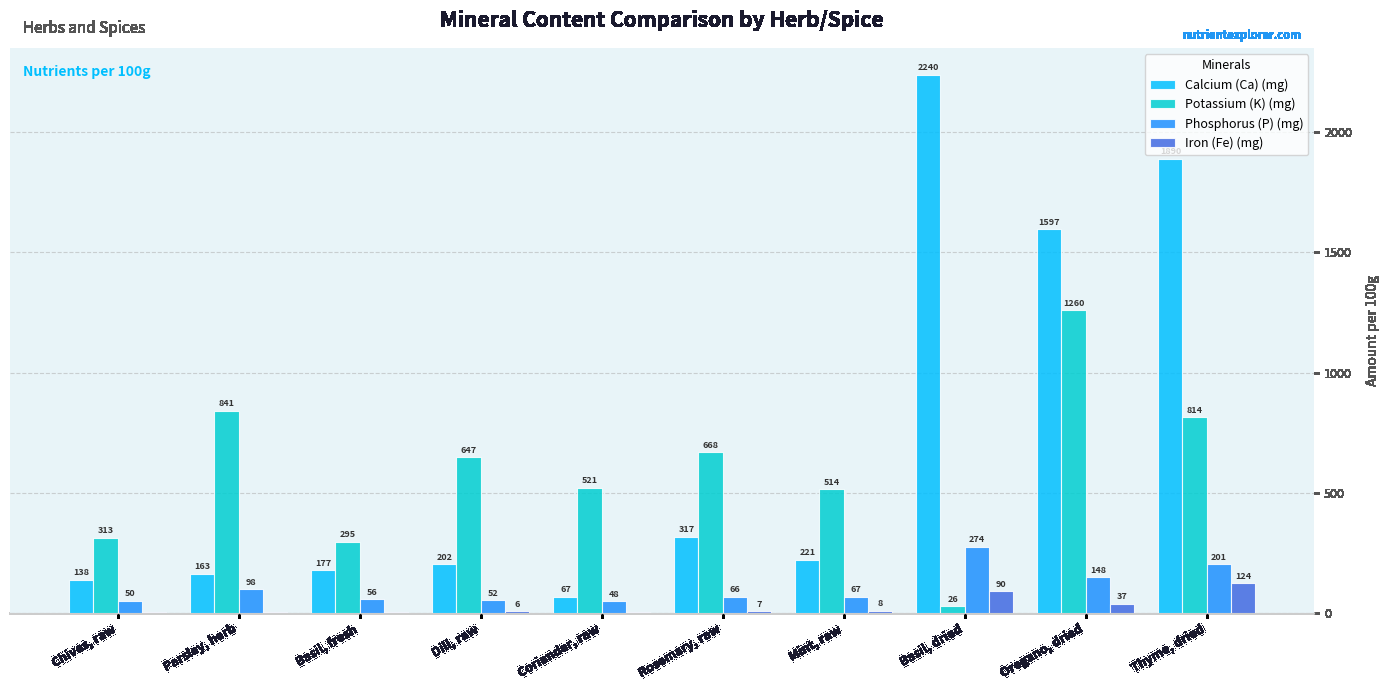

Between Parsley, herb and Thyme, dried, which series saw the biggest shift?

Calcium (Ca) (mg)